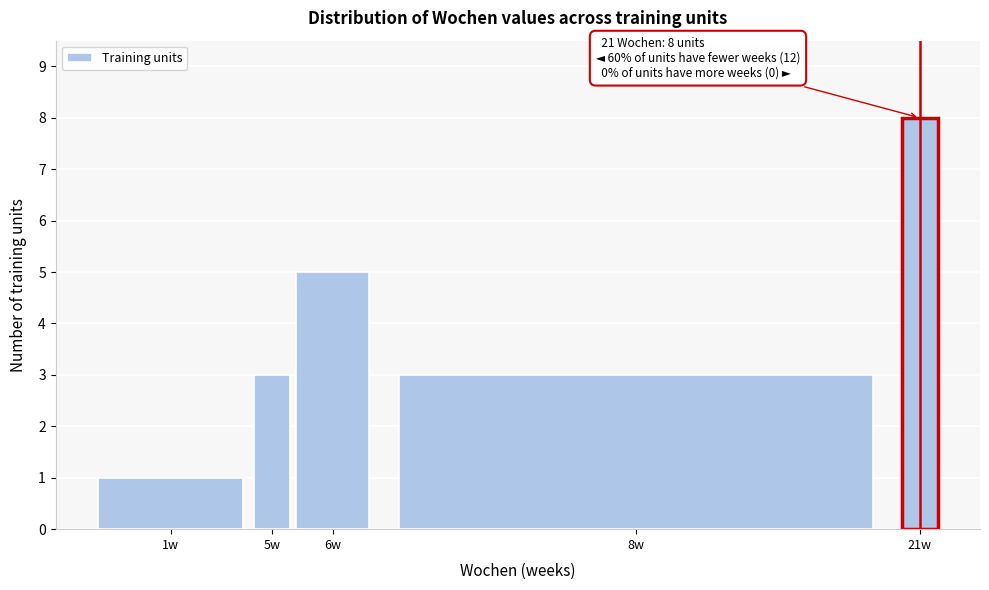

Reading right to left, transcribe all the data shown in this chart.

21w=8	8w=3	6w=5	5w=3	1w=1